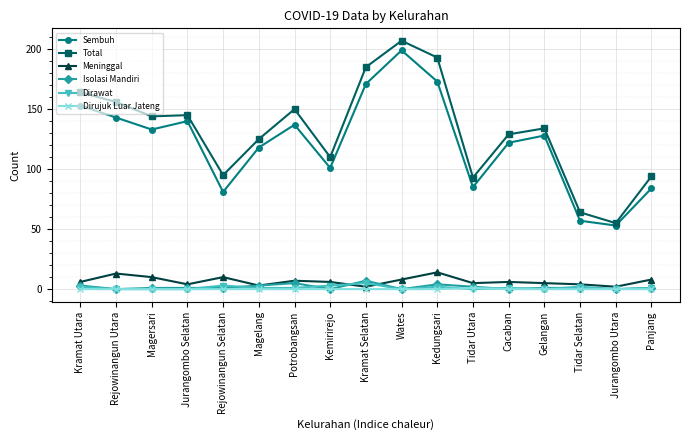

What is the difference between the Isolasi Mandiri values at Rejowinangun Utara and Gelangan?

1